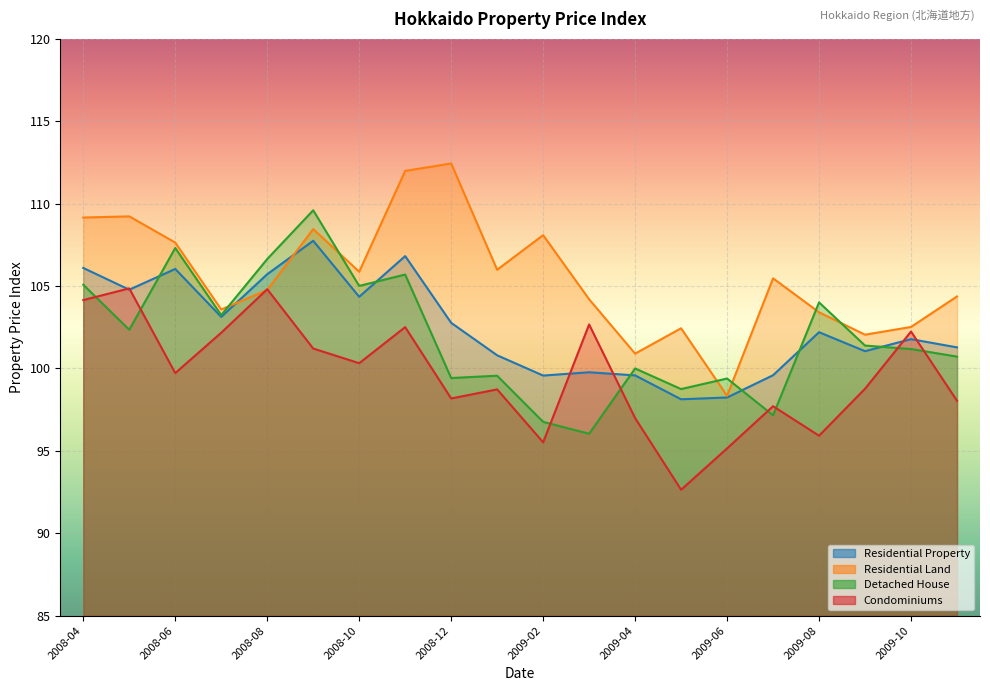

Between 2009-08 and 2009-09, which series saw the biggest shift?

Condominiums